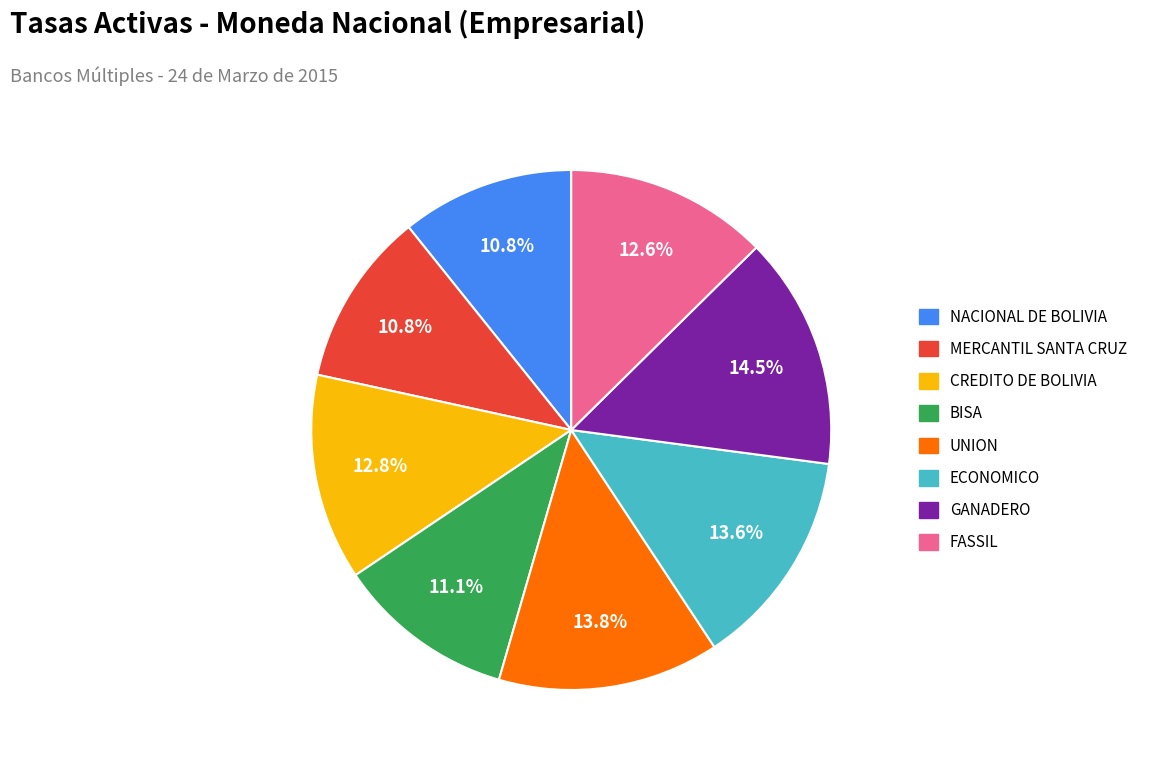

To the nearest percent, what is the difference between the GANADERO and NACIONAL DE BOLIVIA slice percentages?

4%